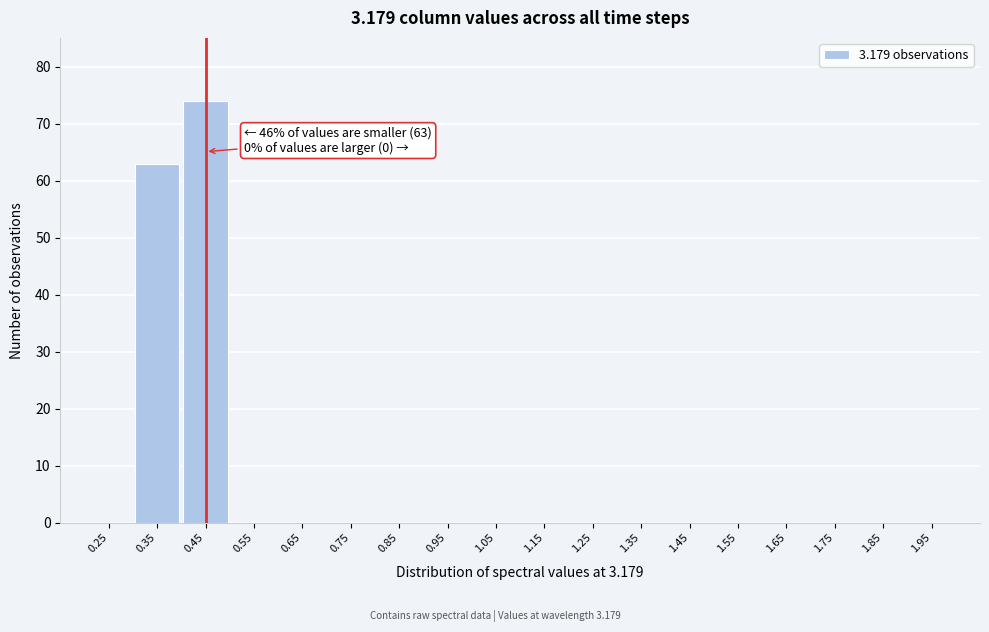

Reading right to left, list all the values displayed in this chart.

1.95=0	1.85=0	1.75=0	1.65=0	1.55=0	1.45=0	1.35=0	1.25=0	1.15=0	1.05=0	0.95=0	0.85=0	0.75=0	0.65=0	0.55=0	0.45=74	0.35=63	0.25=0